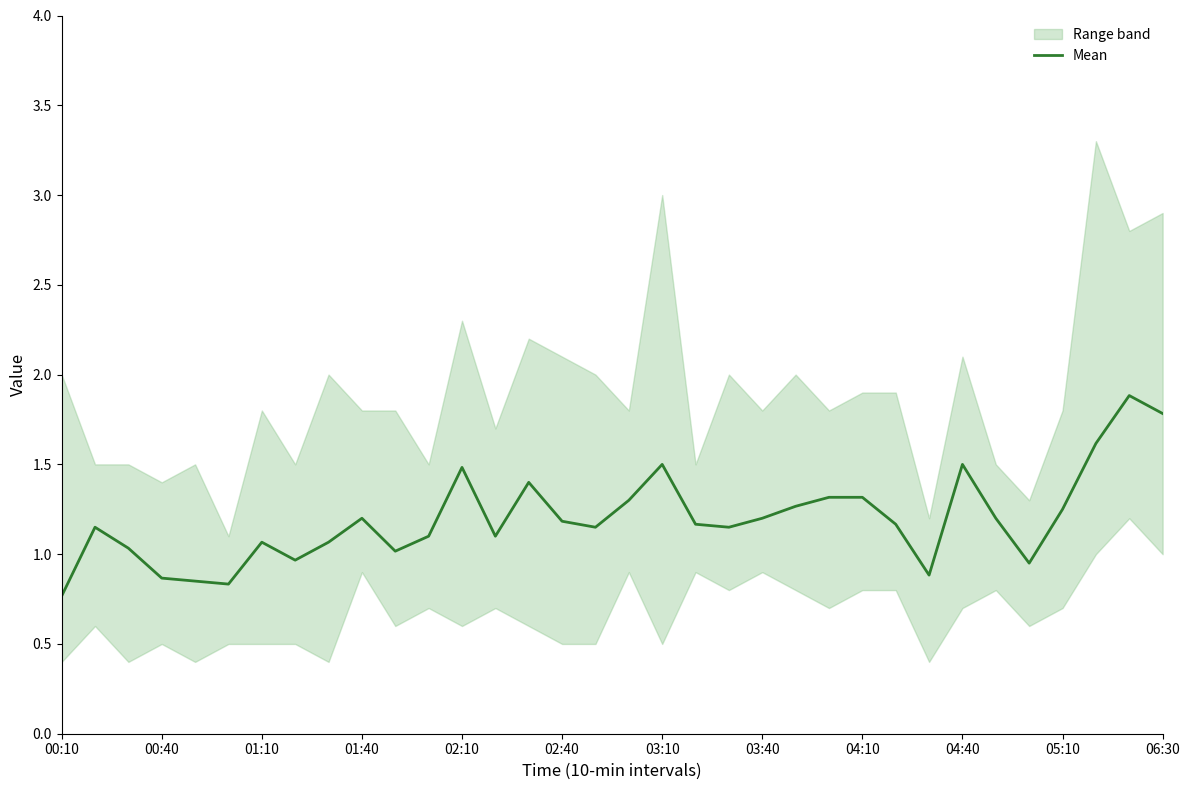

How many interior local peaks (higher than both neighbors) does the data have?

9